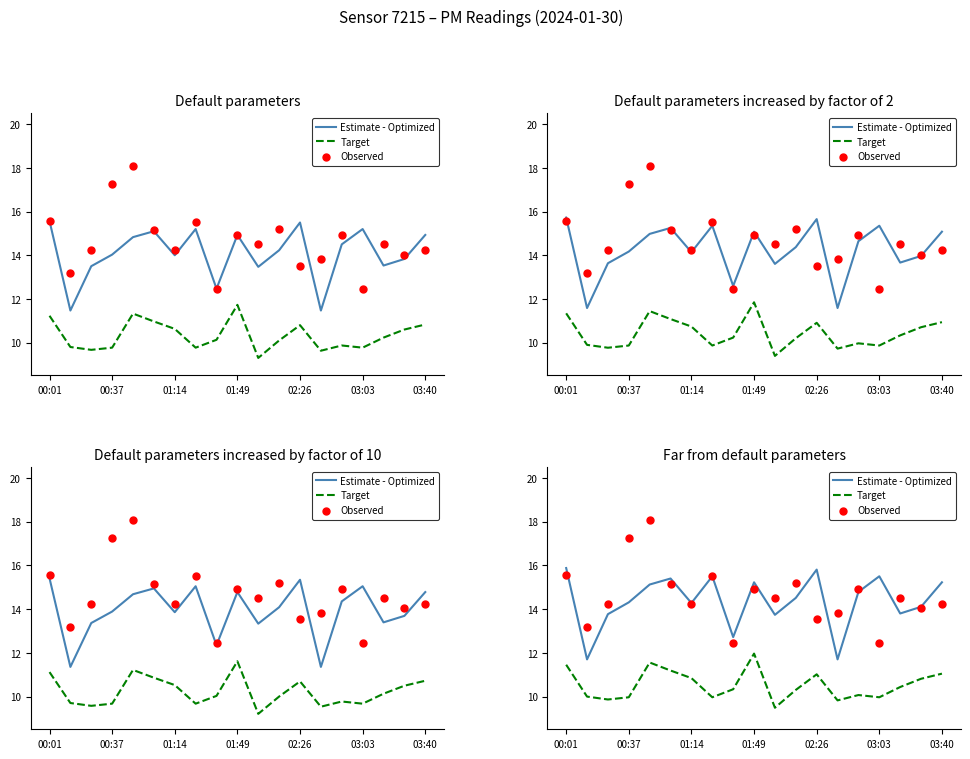

Which series contains the lowest Y value?

Target